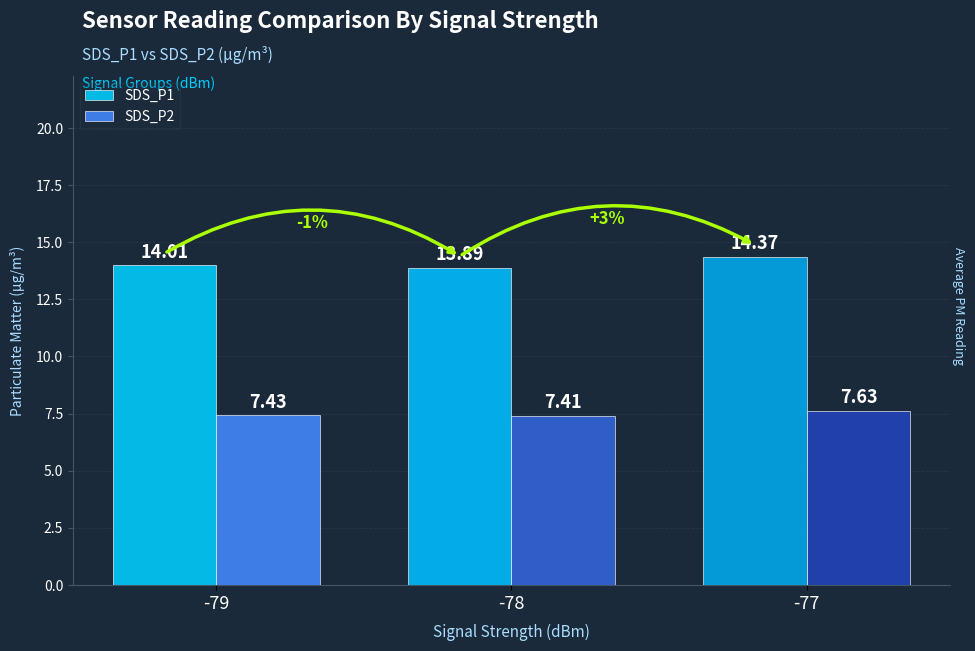

What is the approximate value of SDS_P2 at -79?

7.4